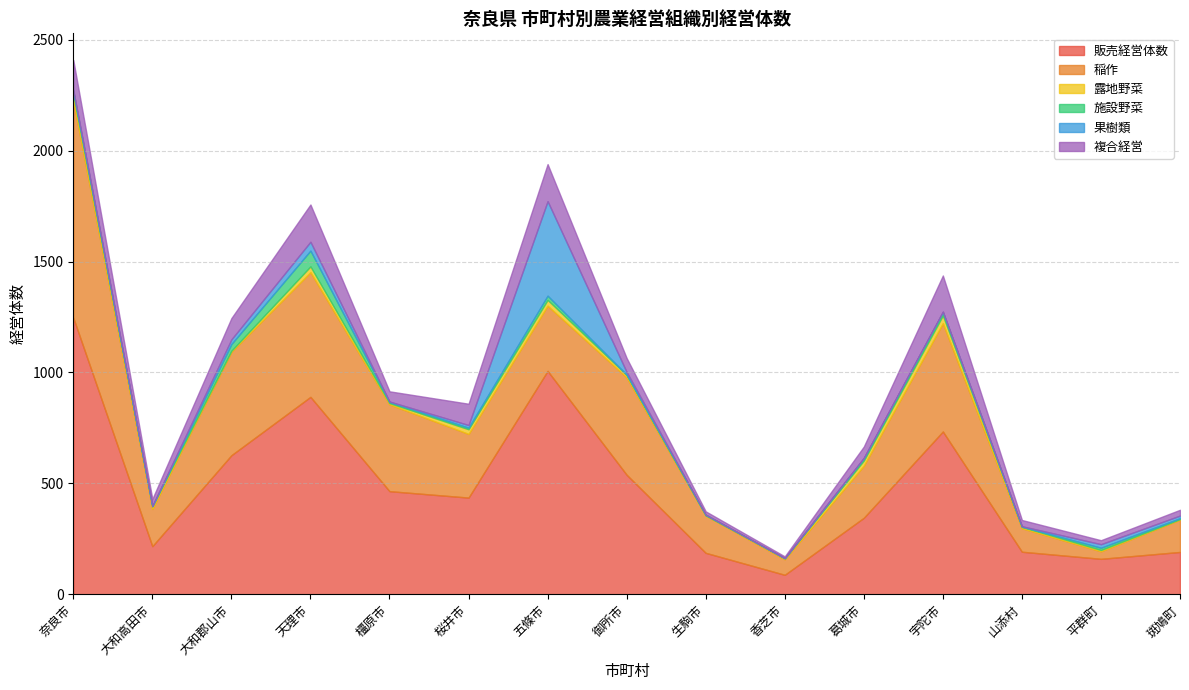

At which category is the sum across all series the highest?

奈良市